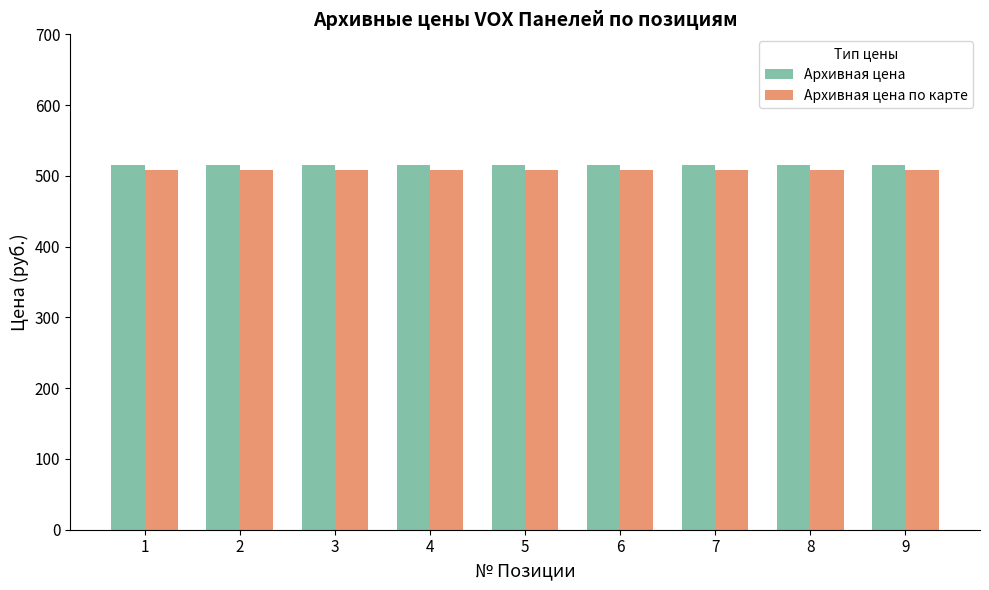

True or false: Архивная цена has a value of 115 at 3.

False